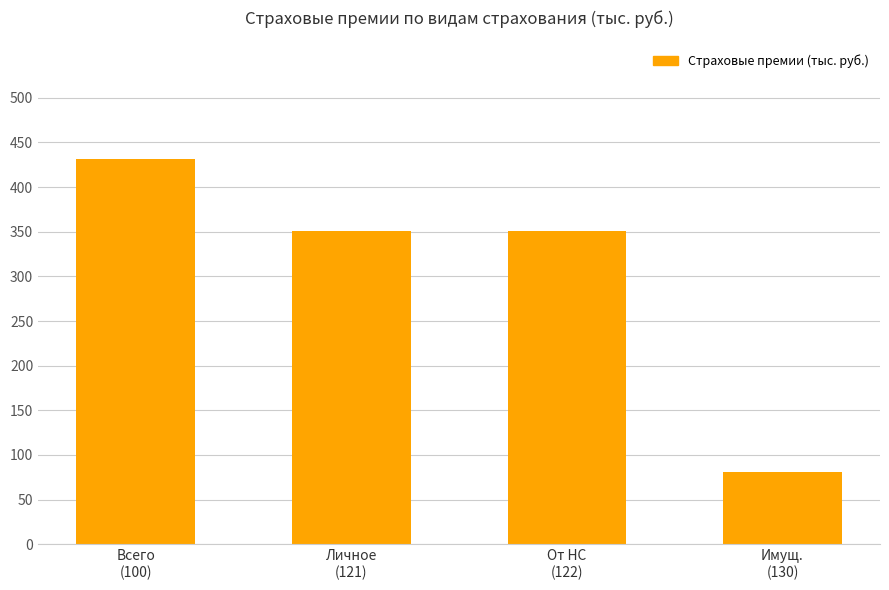

What is the change in value from Всего
(100) to Личное
(121)?

-80.4